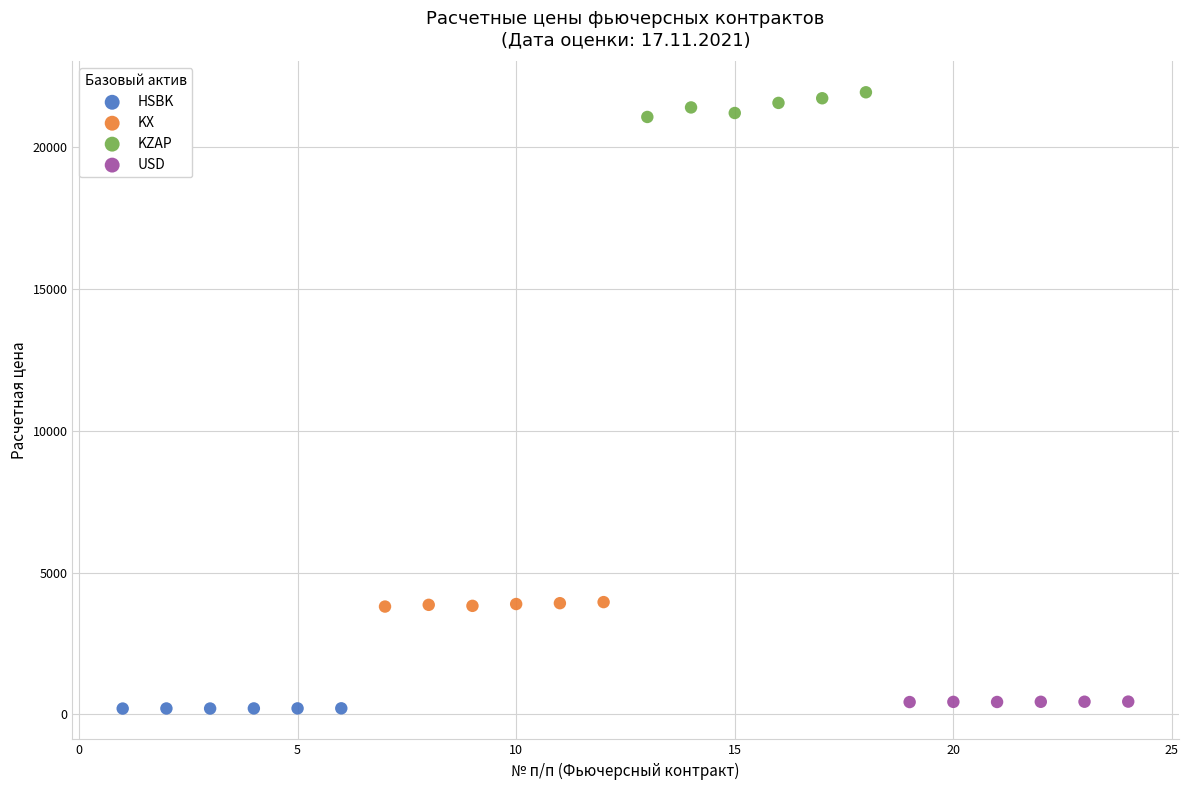

Which series reaches the maximum Y coordinate?

KZAP